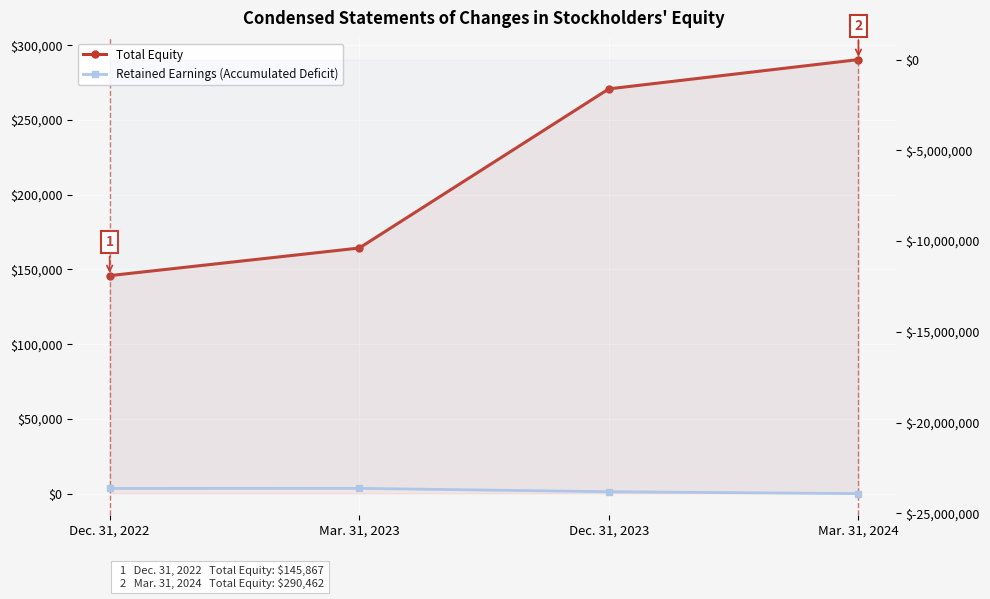

True or false: Total Equity has more than 2 interior local peaks.

False